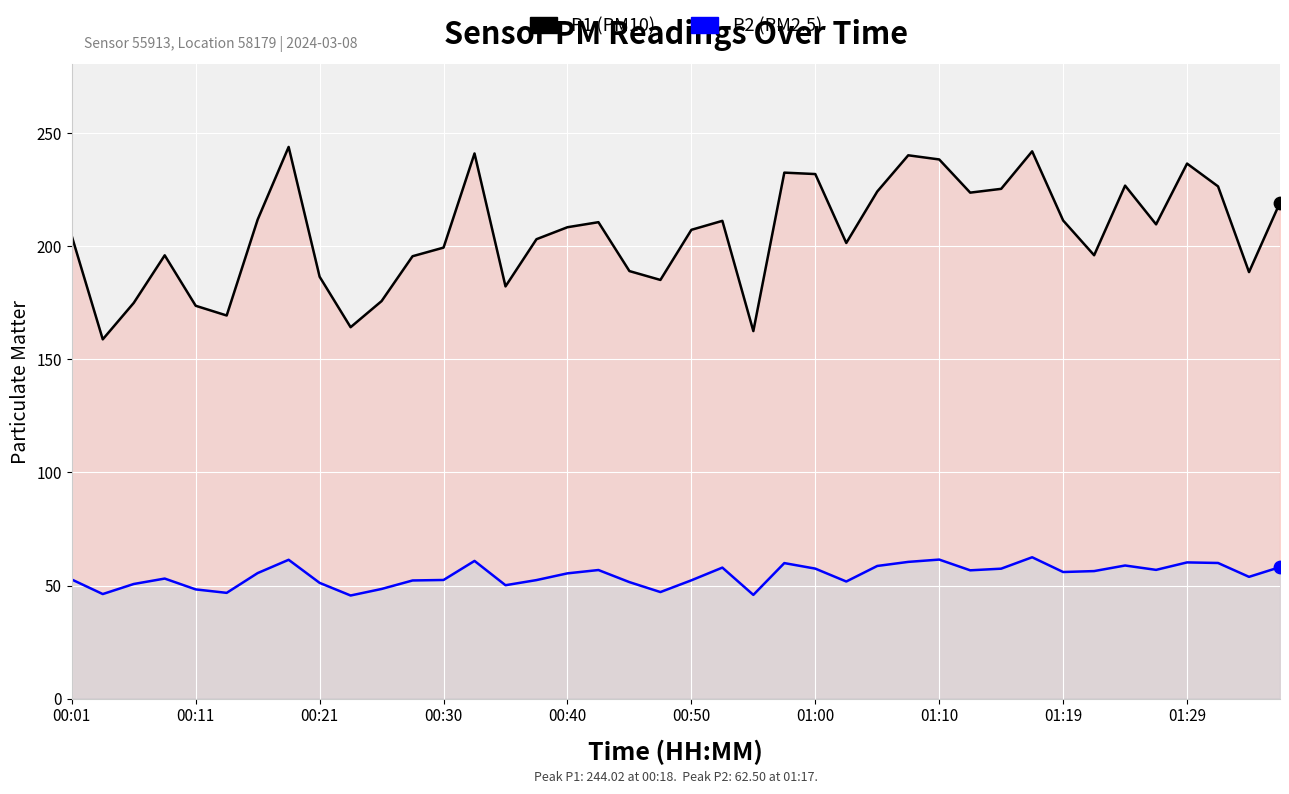

Which series reaches the maximum Y coordinate?

P1